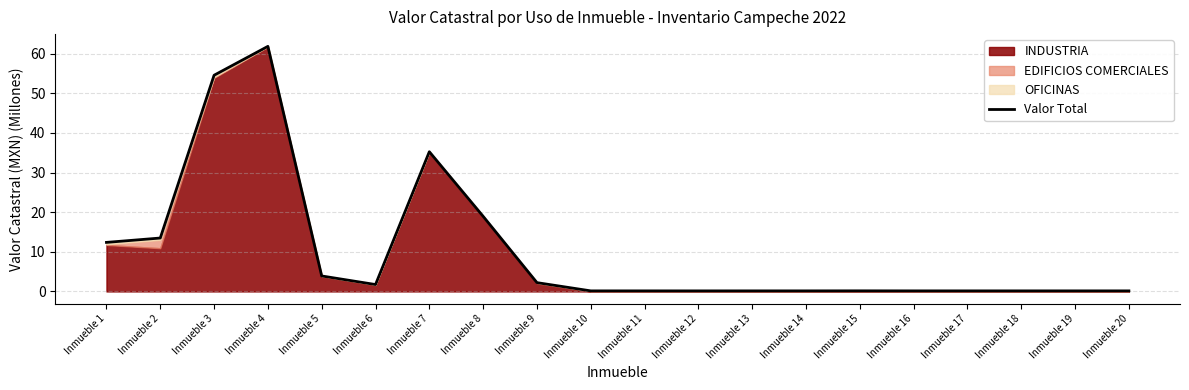

At which category does the data reach its first local valley?

Inmueble 6